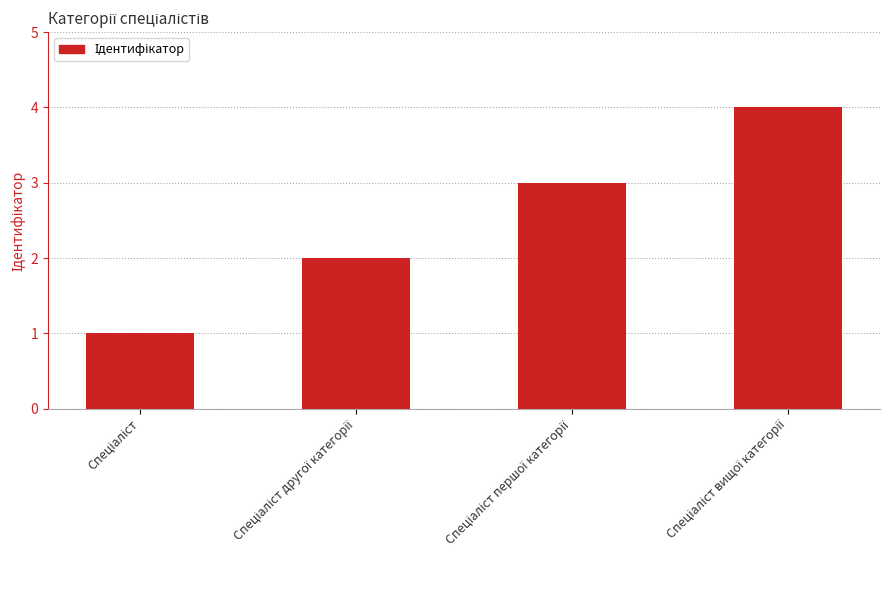

What is the greatest value displayed?

4